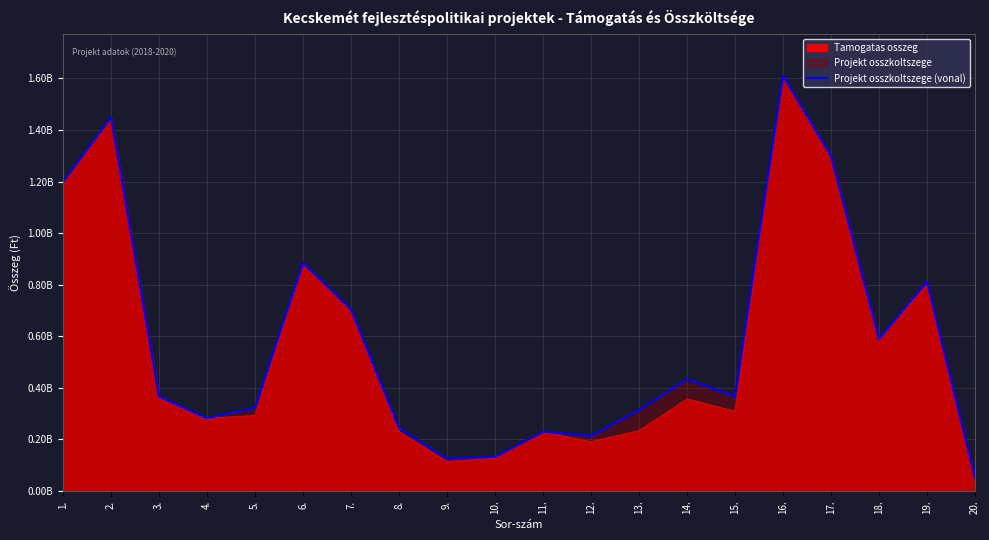

Rank the categories by value from highest to lowest.

16., 2., 17., 1., 6., 19., 7., 18., 14., 3., 15., 5., 13., 4., 8., 11., 12., 10., 9., 20.